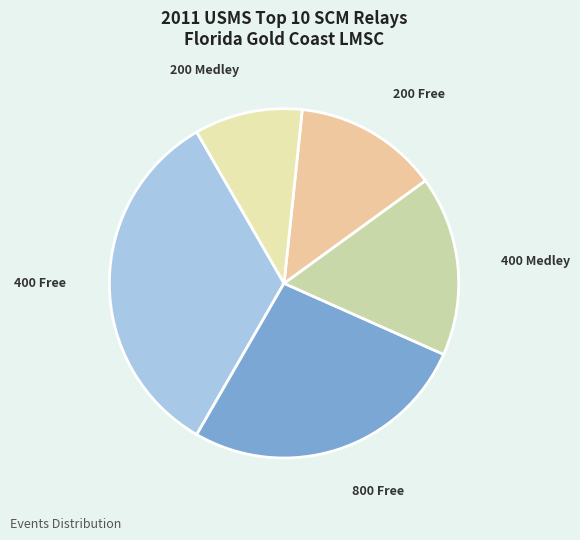

How many segments does this pie chart have?

5